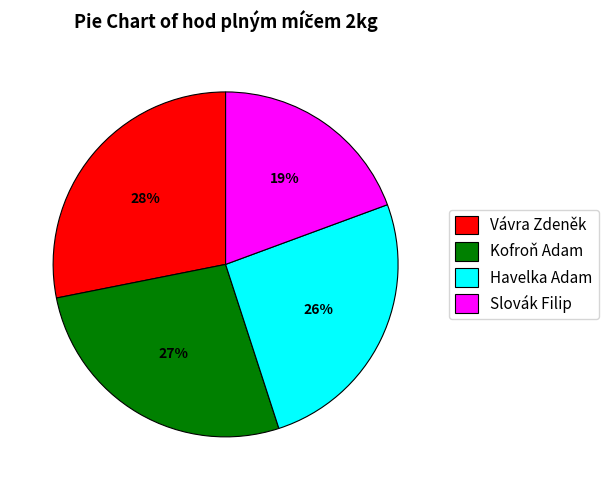

Approximately how many times larger is the value at Vávra Zdeněk compared to Kofroň Adam?

1.0